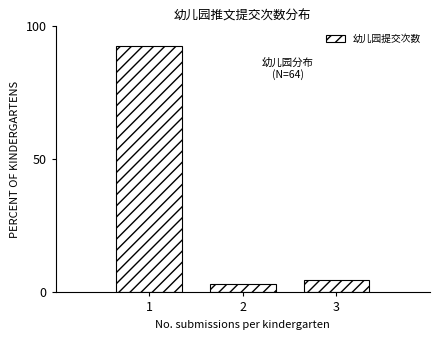

Reading right to left, list all the values displayed in this chart.

3=4.7	2=3.1	1=92.2